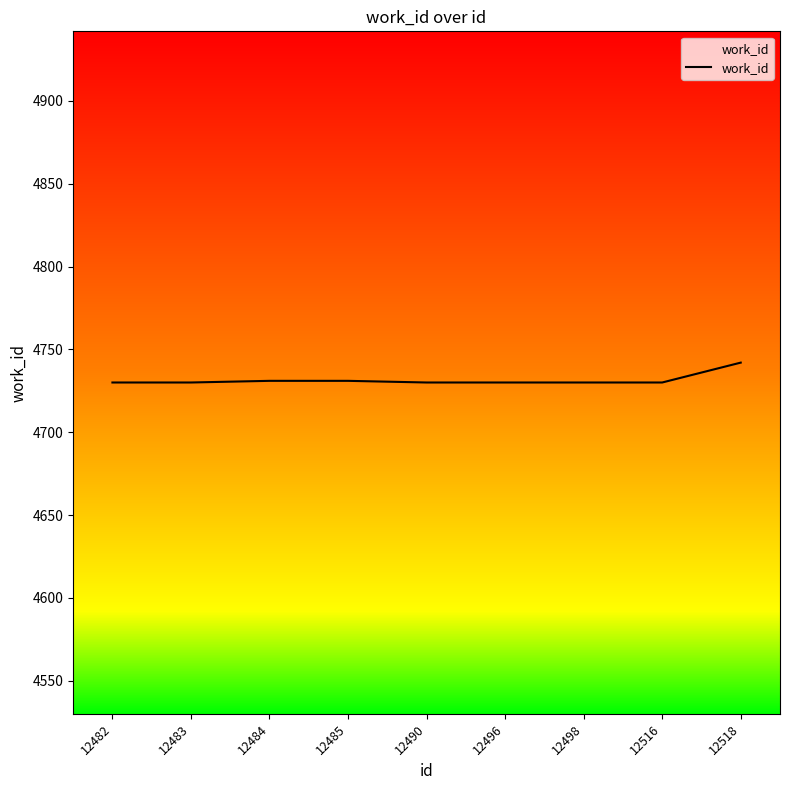

What is the difference between the maximum and minimum values?

12